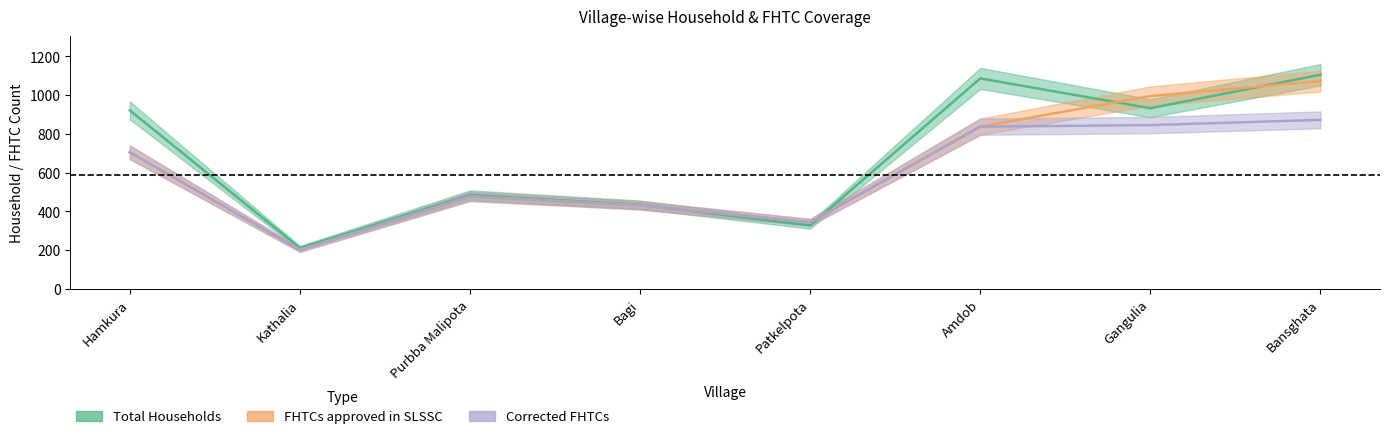

What is the difference between the maximum and minimum values in the Total Households series?

894